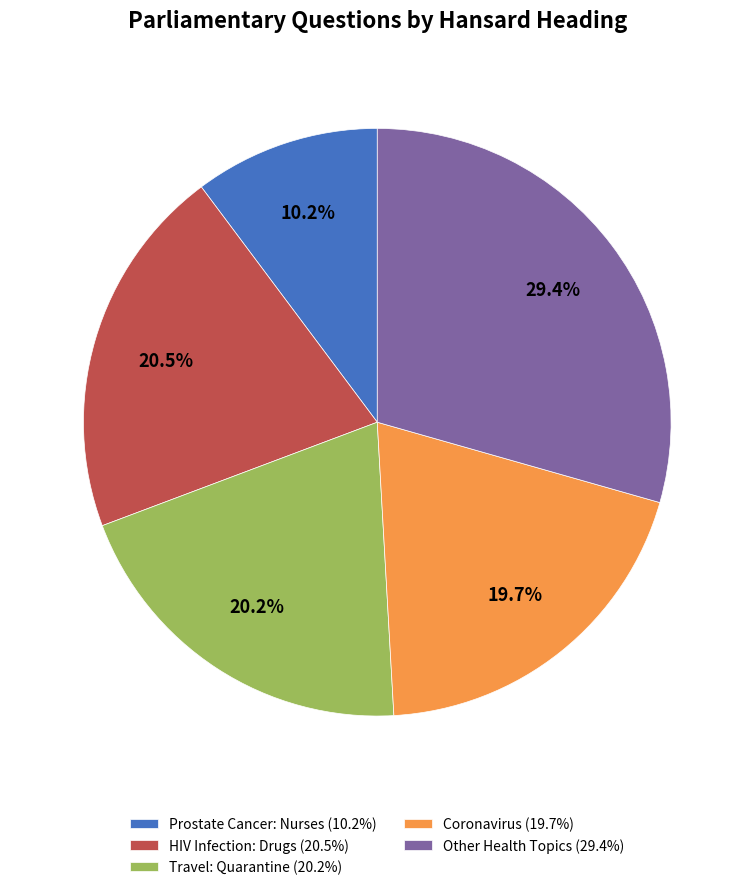

To the nearest percent, what is the difference between the largest and smallest slice percentages?

19%